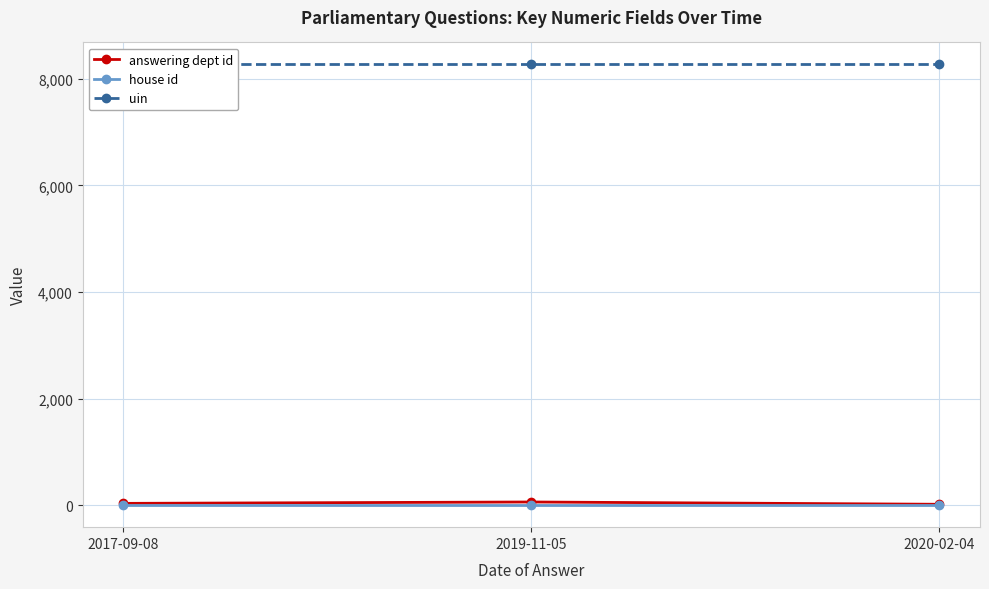

What is the difference between the second highest and minimum values in the answering dept id series?

17